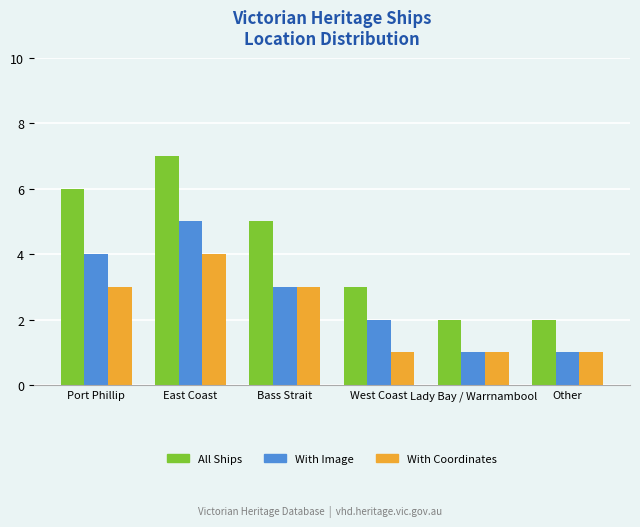

Are the bars horizontal?

No